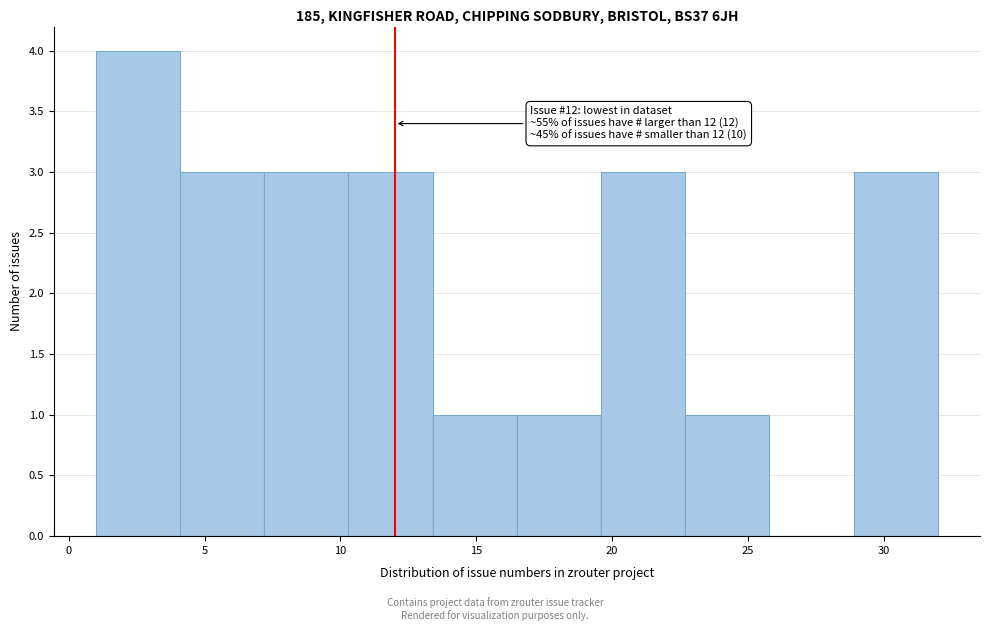

Over which range of the x-axis is the bar tallest?

1.0 to 4.1